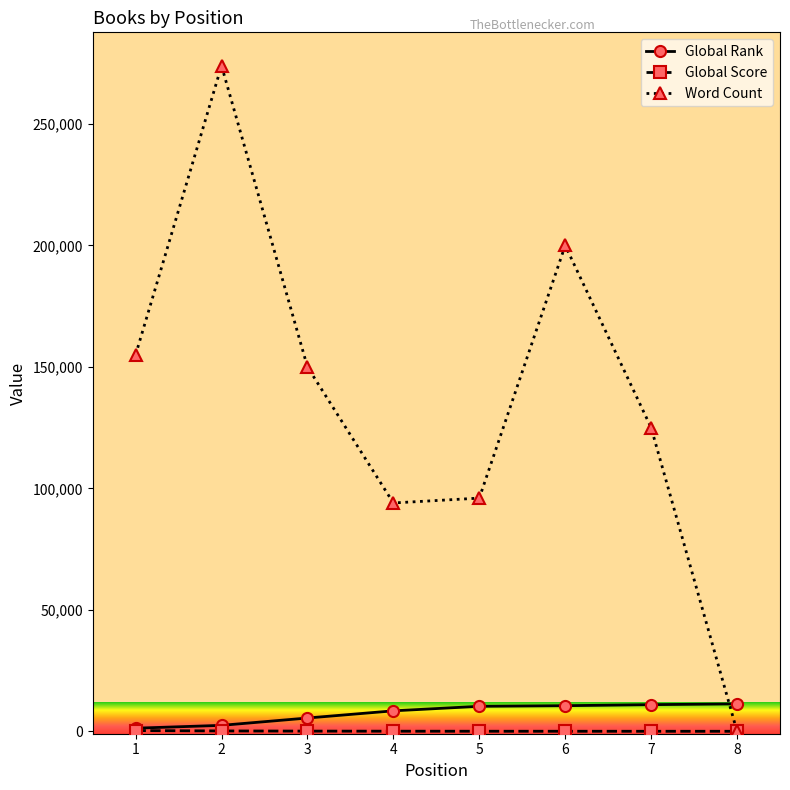

Where do Word Count and Global Rank first cross each other?

7 and 8